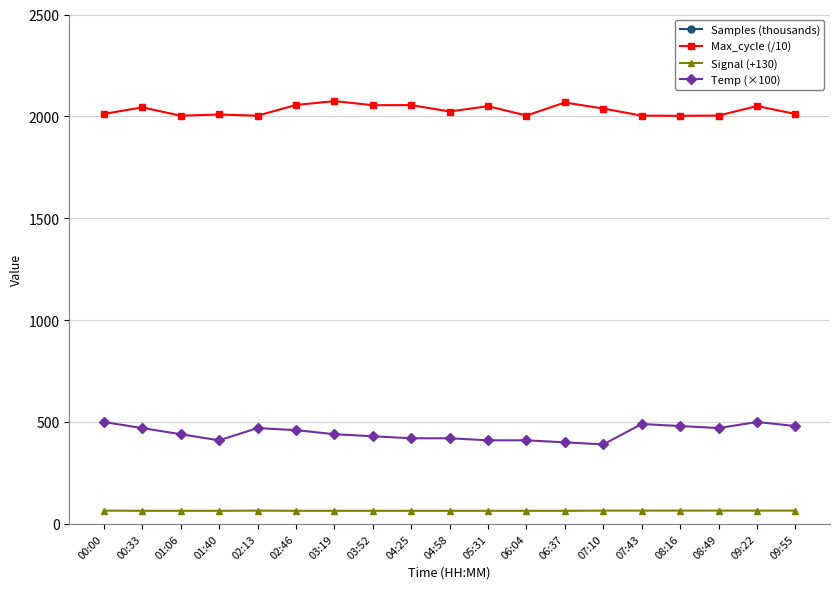

What is the smallest value displayed?

64.0